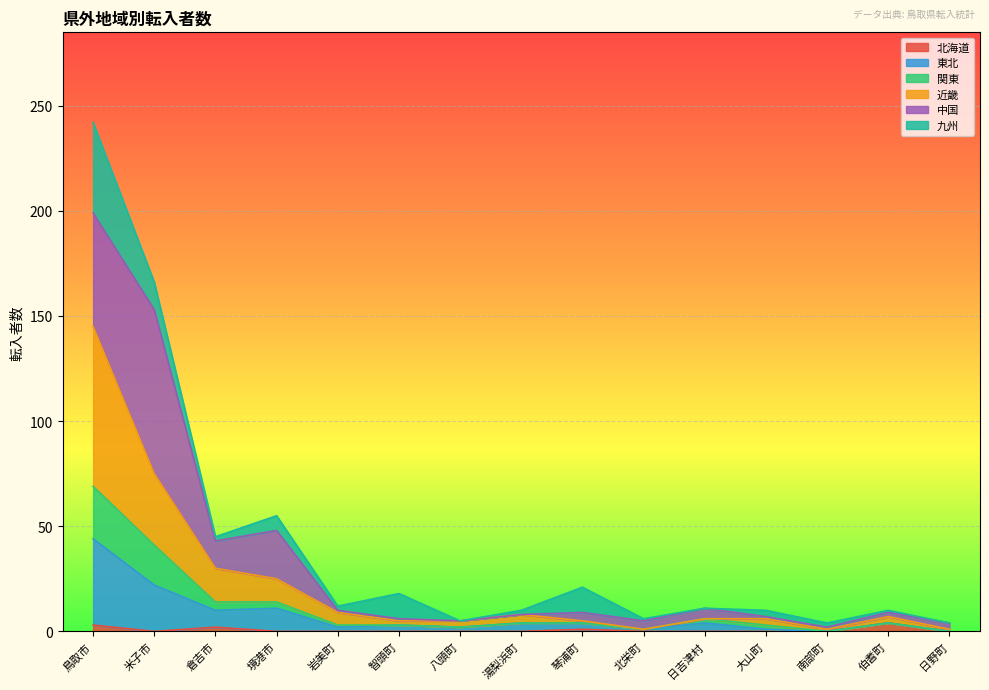

Count the 北海道 values in the range 0 to 1.

12